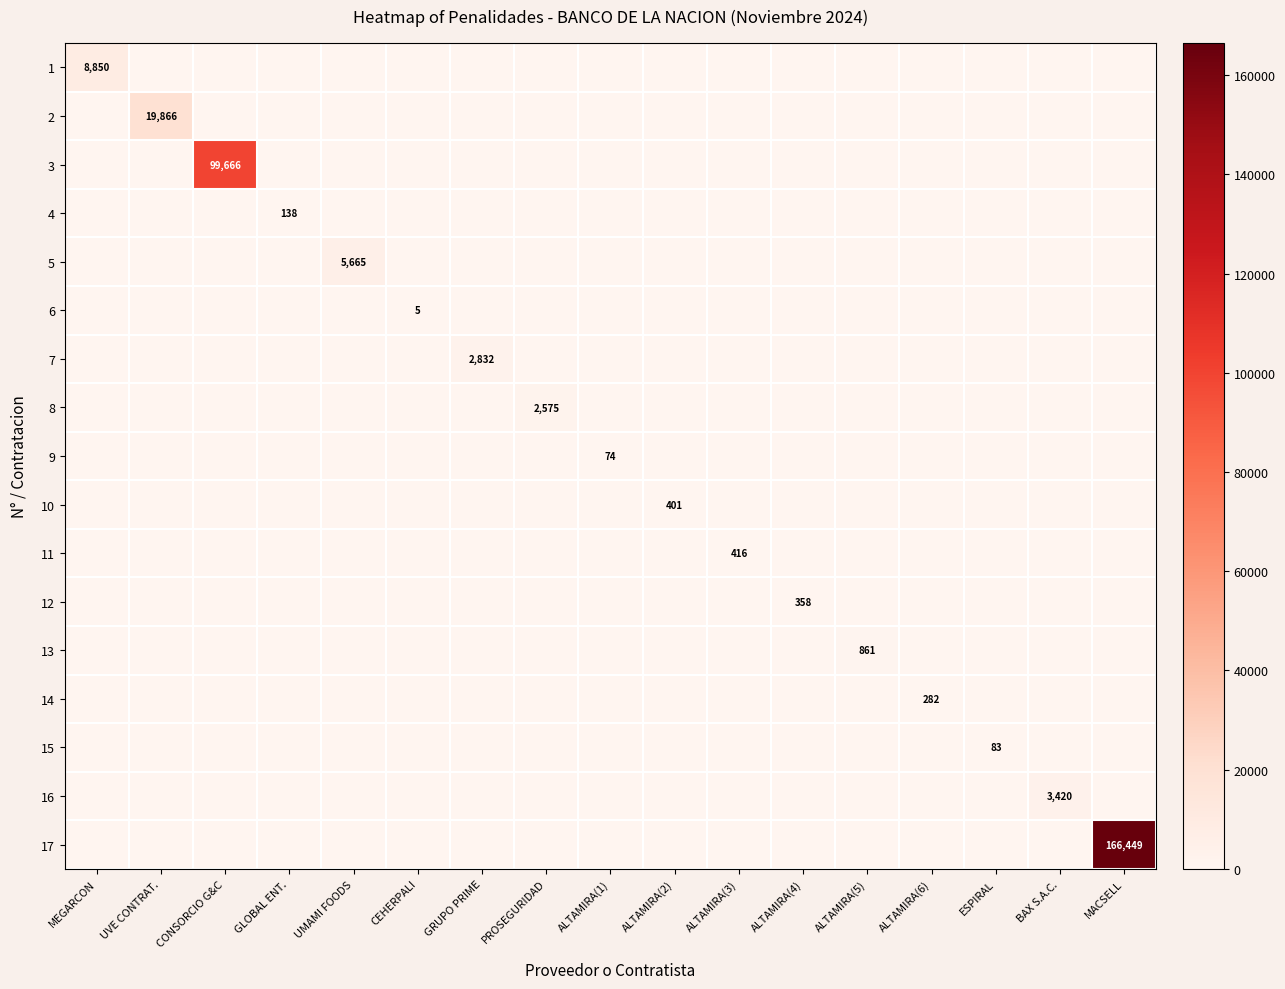

Between MACSELL and ALTAMIRA(1), which is larger?

MACSELL